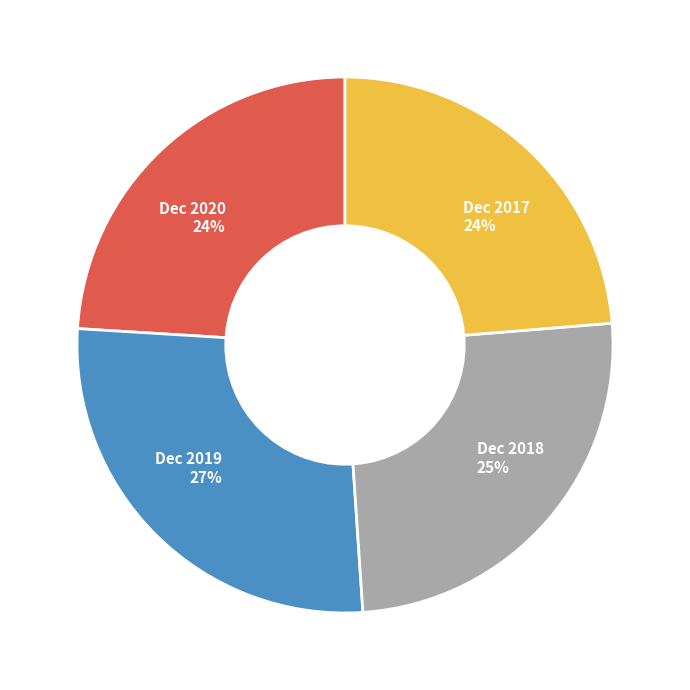

Is the sum of Dec 2020 and Dec 2017 greater than half?

No